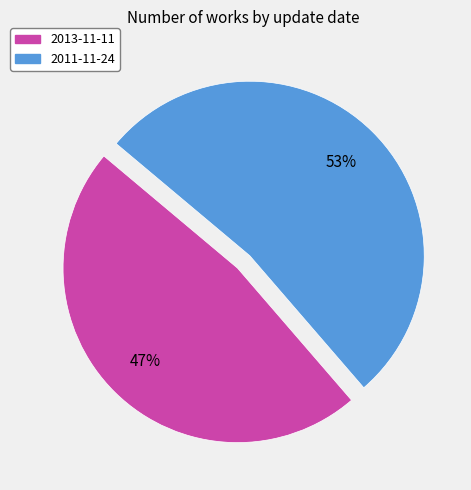

True or false: 2011-11-24 accounts for 42% of the total.

False